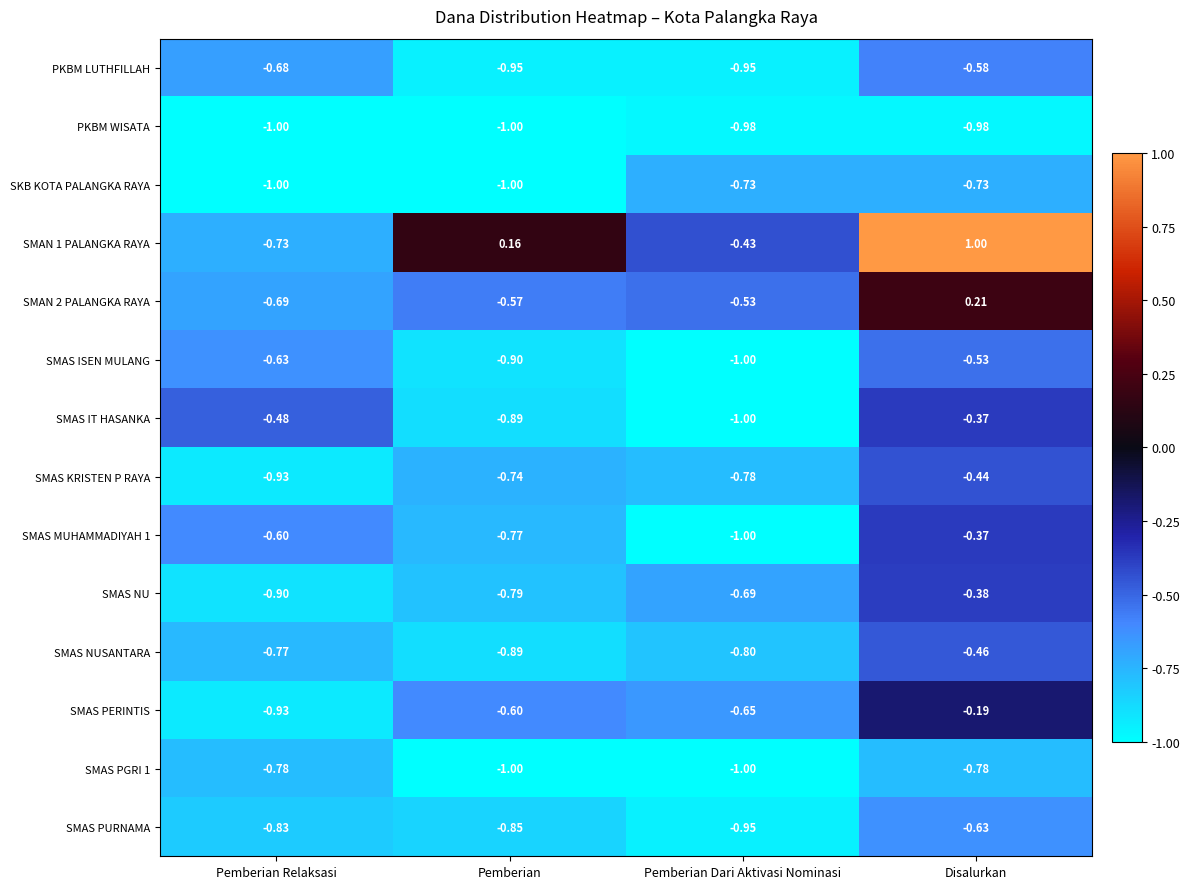

At which category is the sum across all series the highest?

Disalurkan